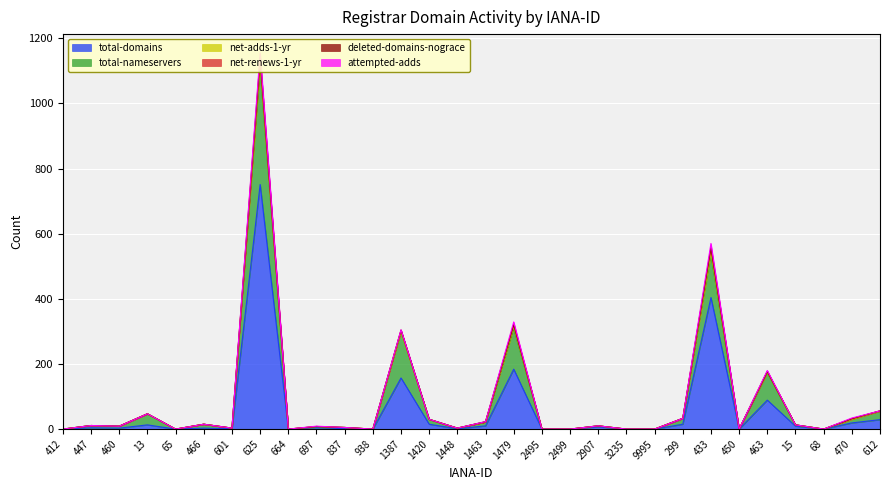

True or false: deleted-domains-nograce has more than 1 interior local peaks.

True